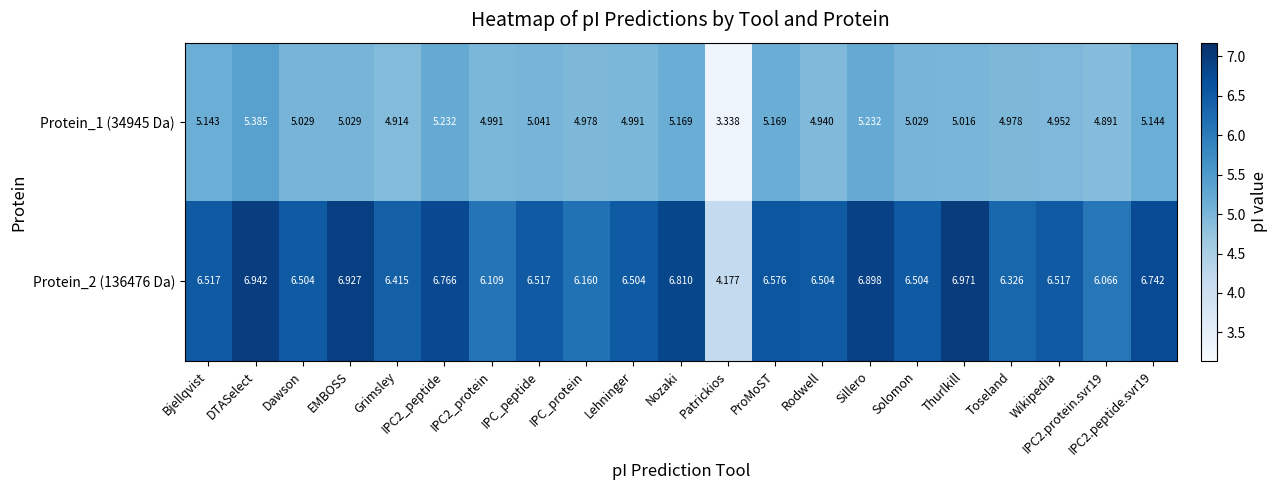

At which category is the sum across all series the highest?

DTASelect